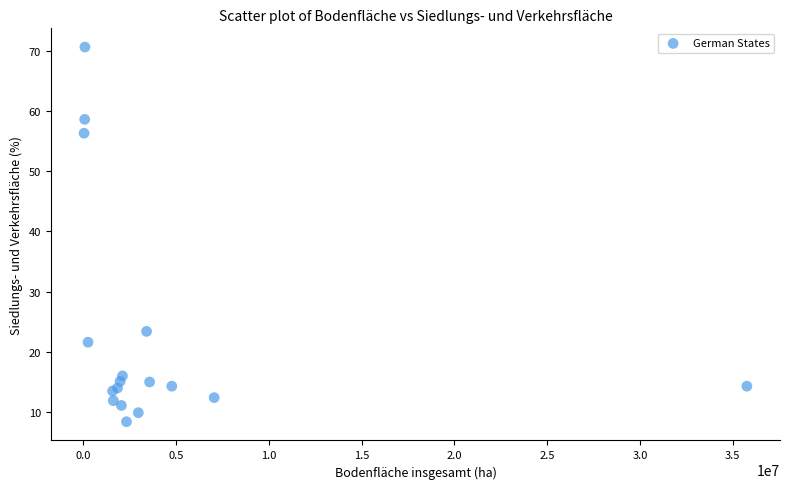

What Y value in the scatter plot is closest to 39?

23.4